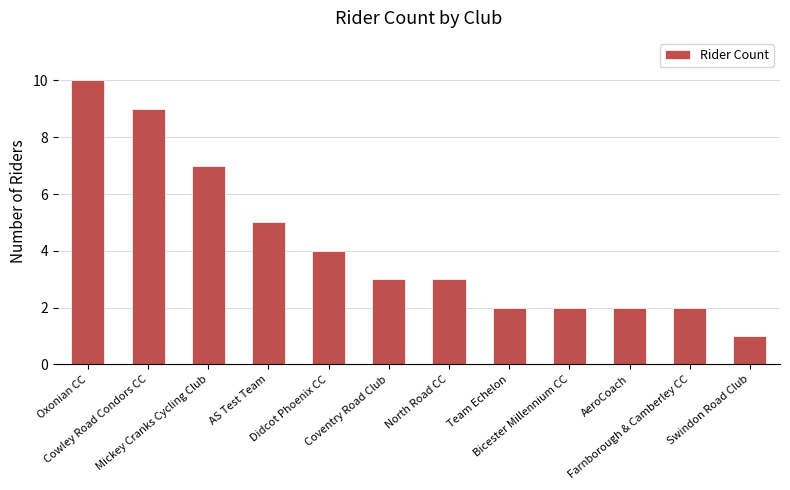

What is the value of the 11th bar from the left?

2